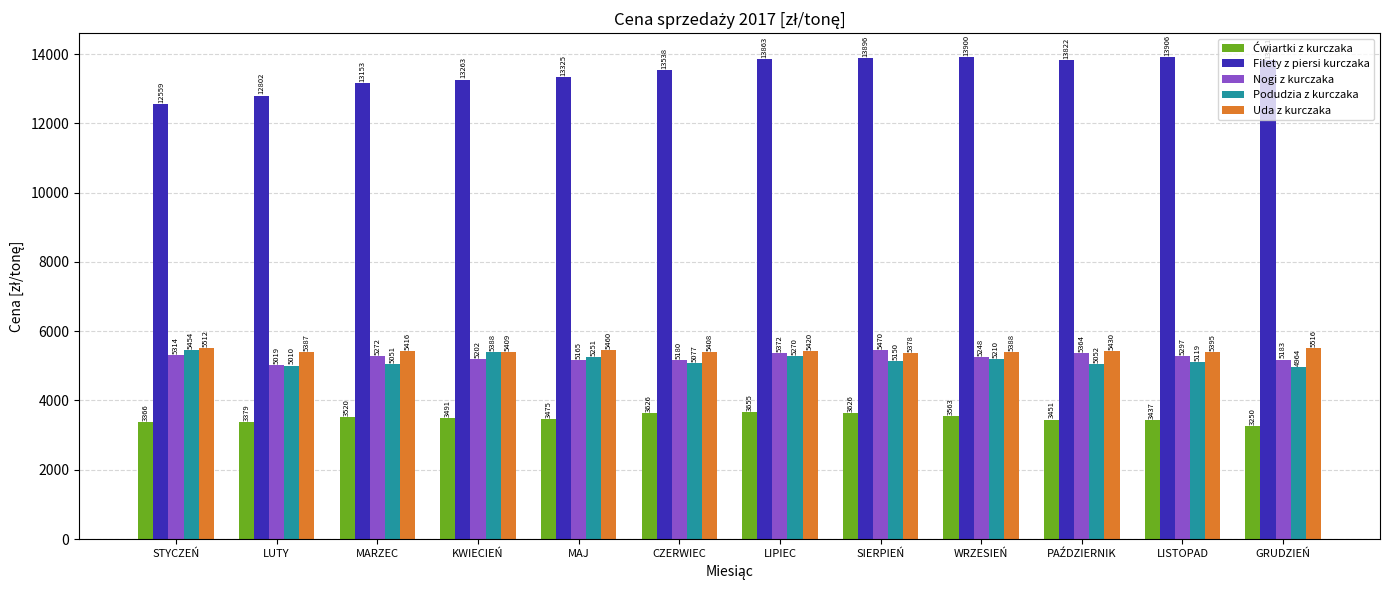

Is it true that Filety z piersi kurczaka equals 12802.0 at LUTY?

True